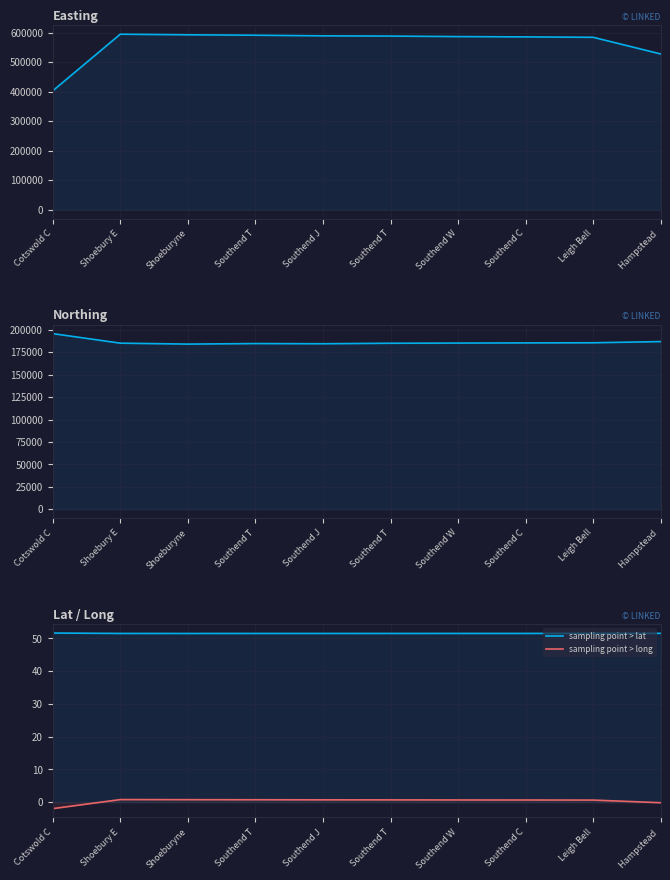

Does the chart have visible grid lines?

Yes